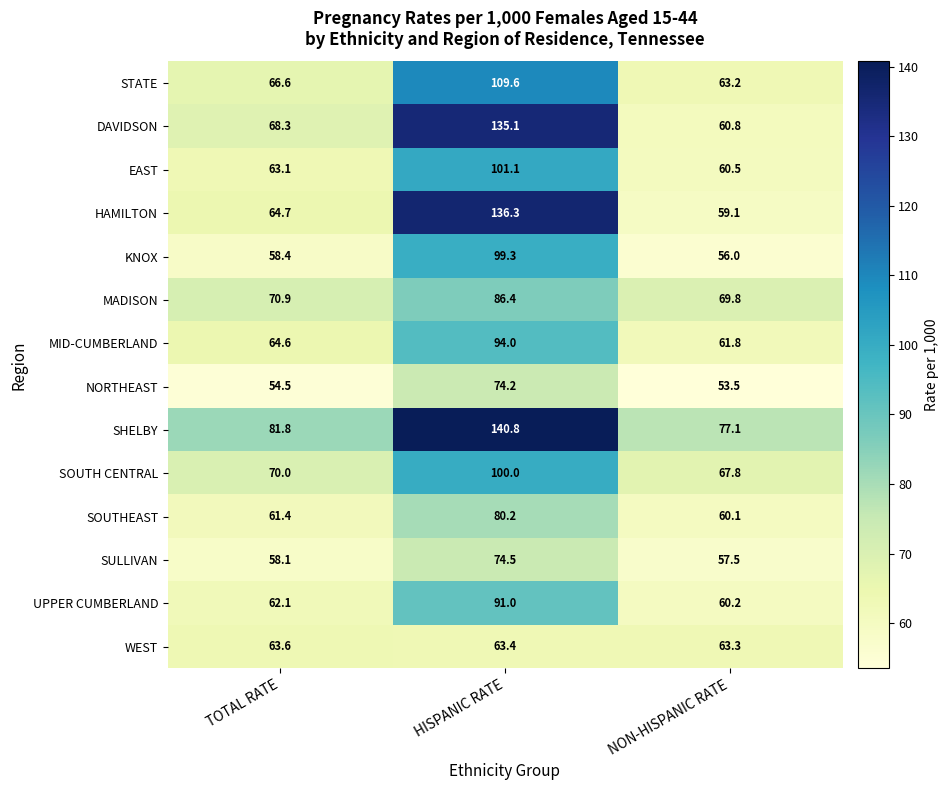

List the series in order of their peak value, highest first.

SHELBY, HAMILTON, DAVIDSON, STATE, EAST, SOUTH CENTRAL, KNOX, MID-CUMBERLAND, UPPER CUMBERLAND, MADISON, SOUTHEAST, SULLIVAN, NORTHEAST, WEST